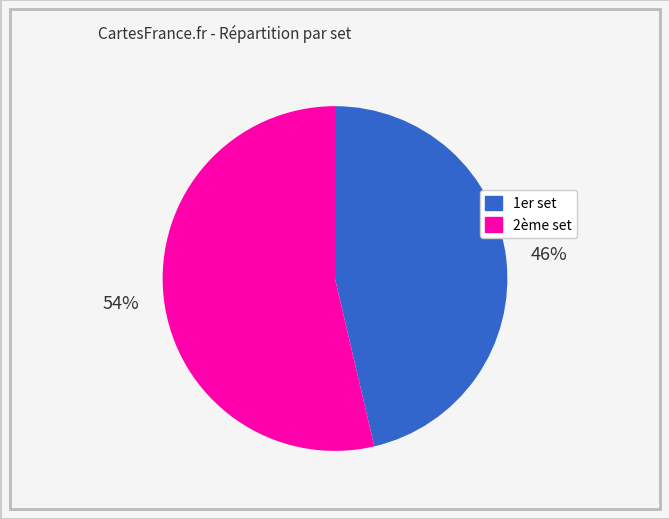

To the nearest percent, what is the average slice percentage?

50%